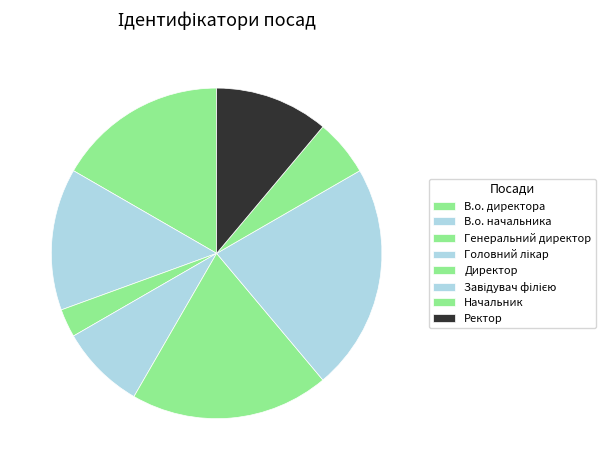

What is the ratio of the value at Головний лікар to the value at Генеральний директор?

3.0